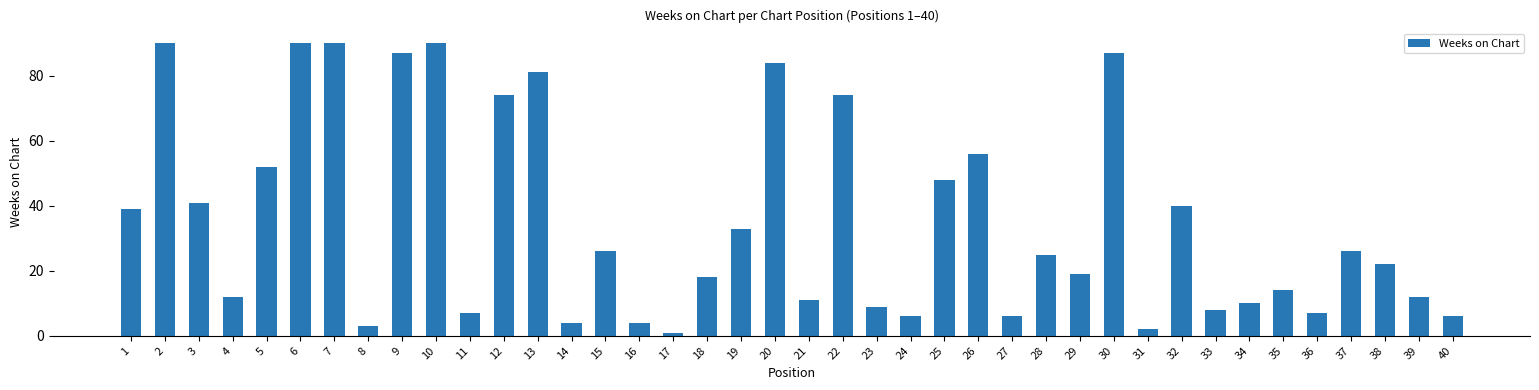

How many series are shown in this chart?

1